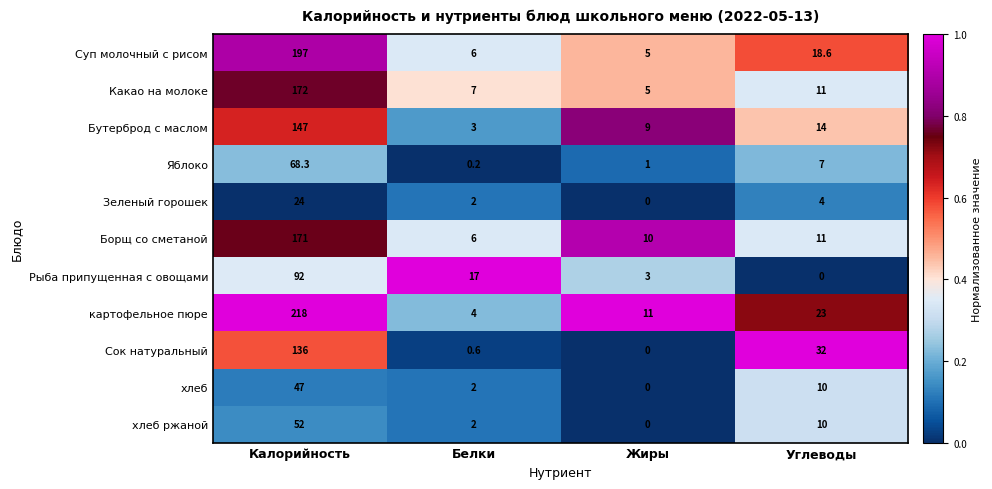

Which series has the widest spread of values?

картофельное пюре